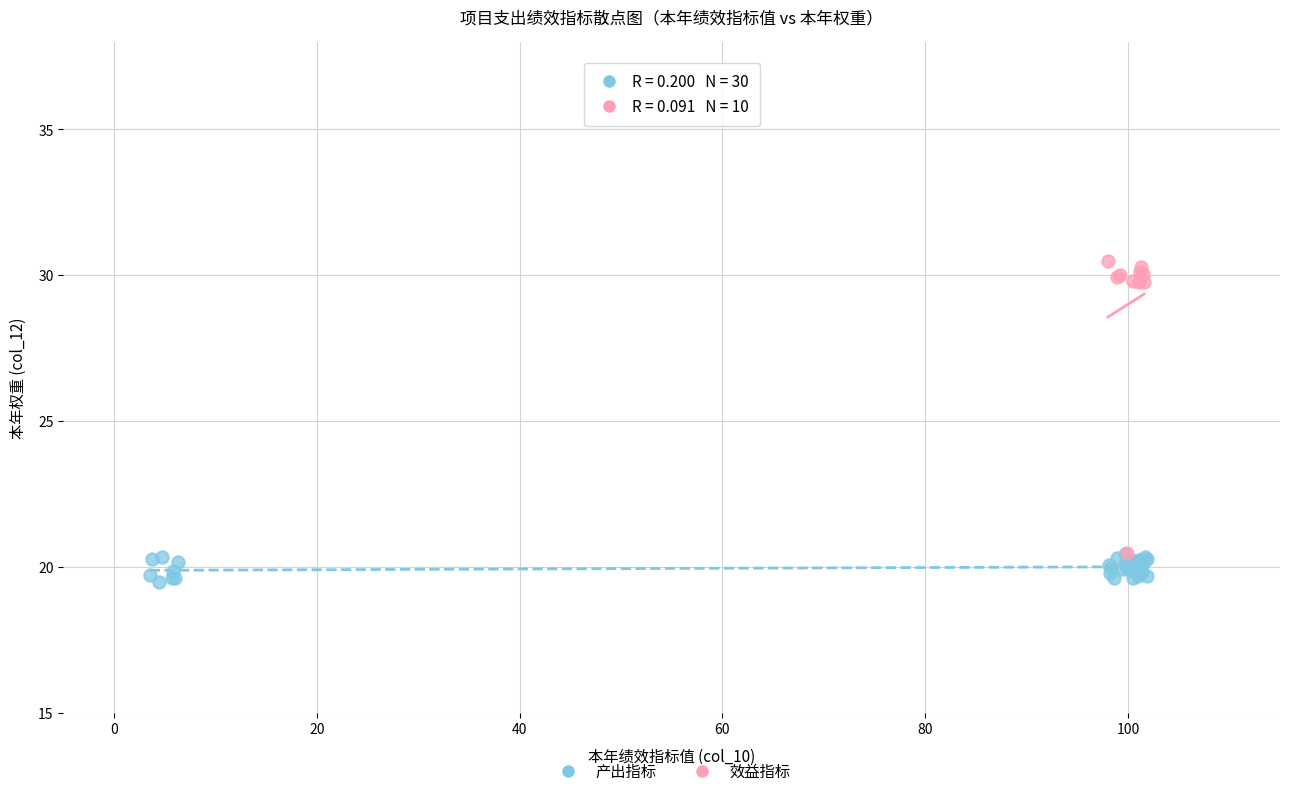

Which series contains the highest Y value?

效益指标